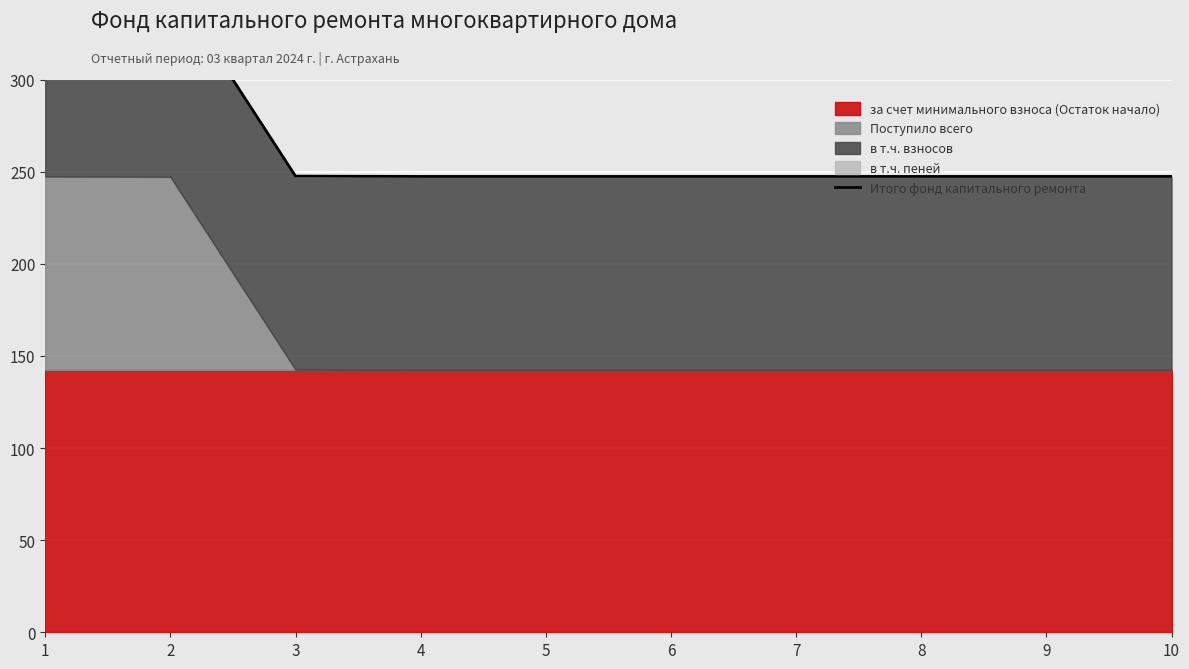

What is the maximum value shown in the chart?

352.4